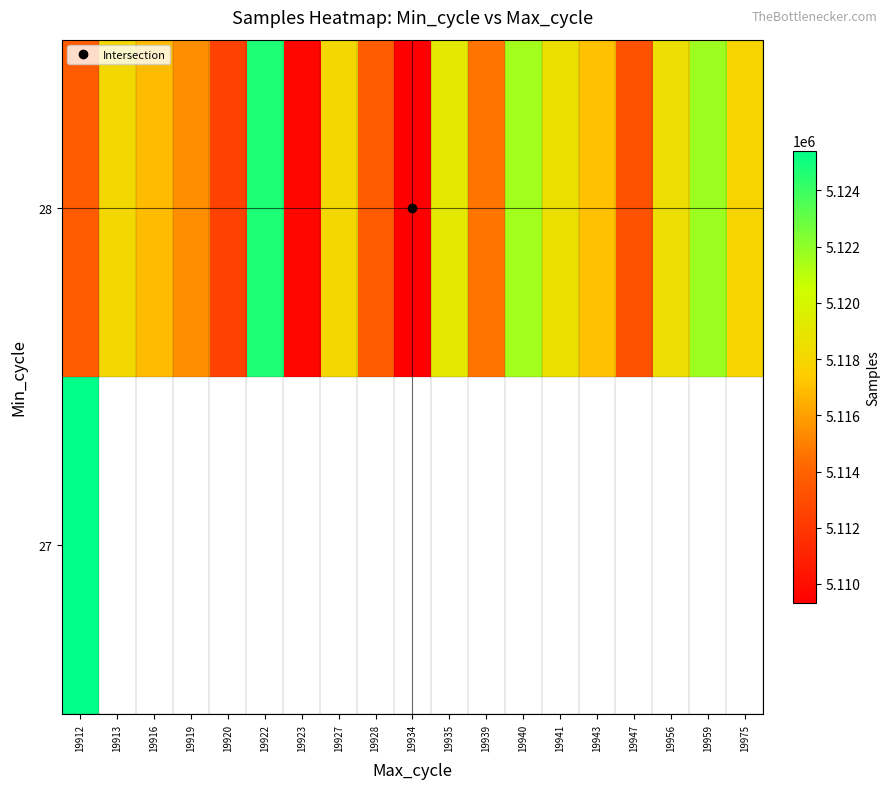

At which category is the sum across all series the highest?

19912